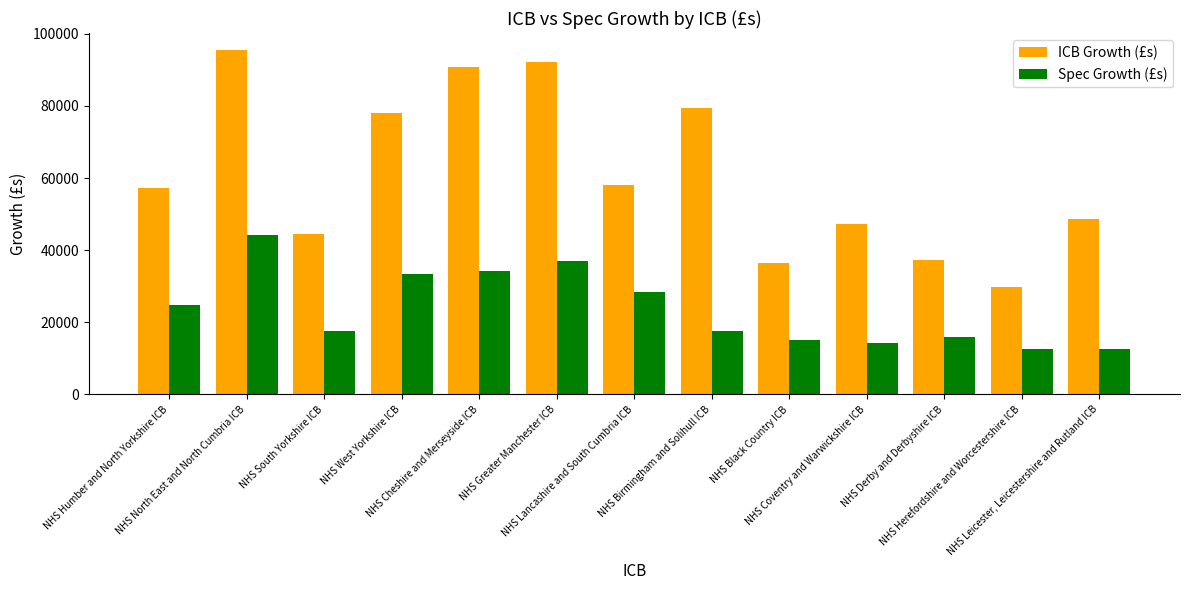

What is the difference between the maximum and minimum values in the Spec Growth (£s) series?

31675.2